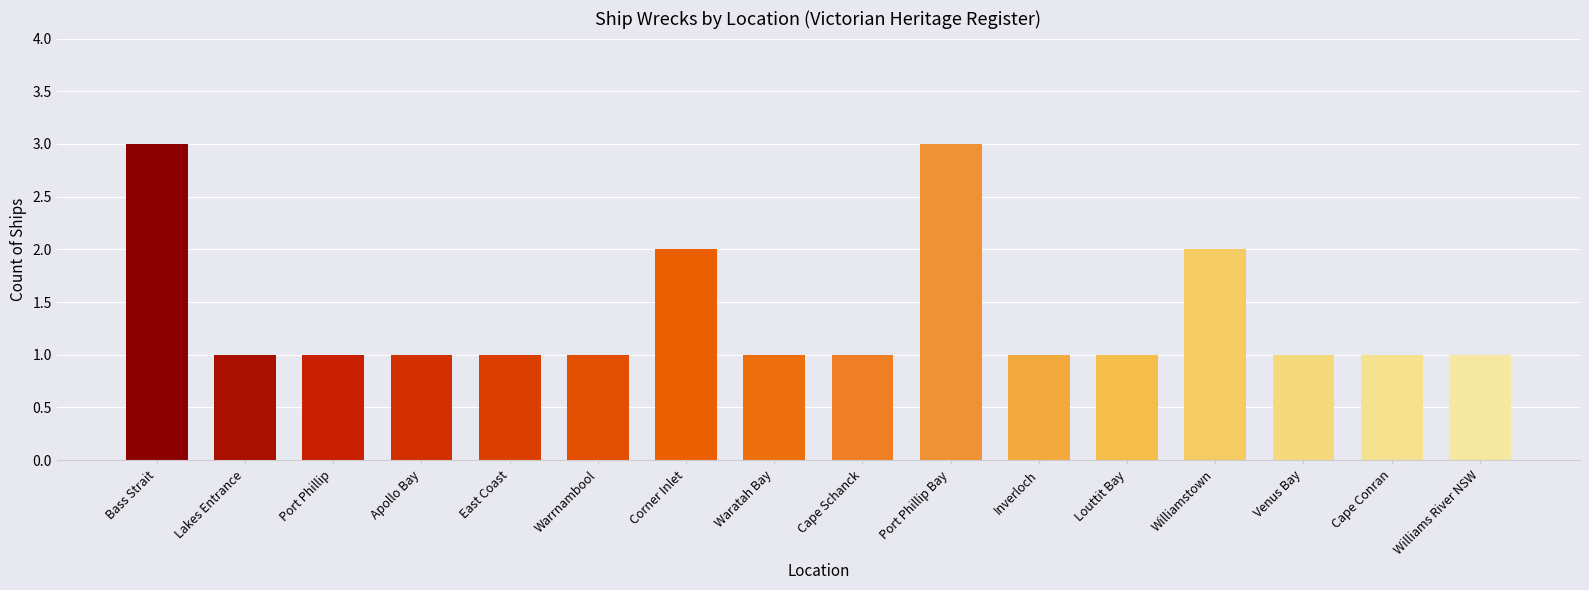

How many data points does each series have?

16